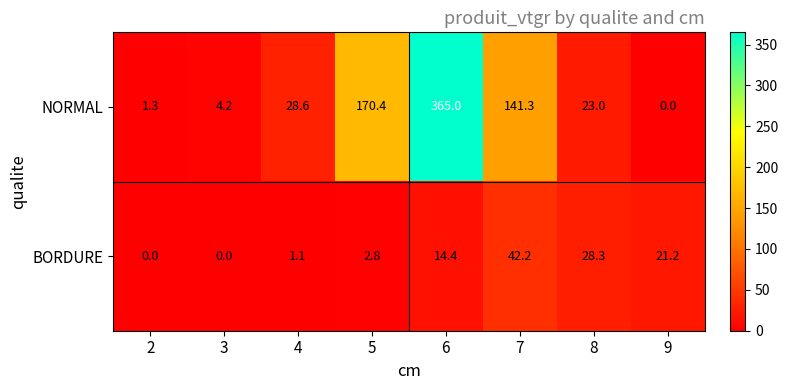

What is the difference between the highest and lowest values at 3?

4.2